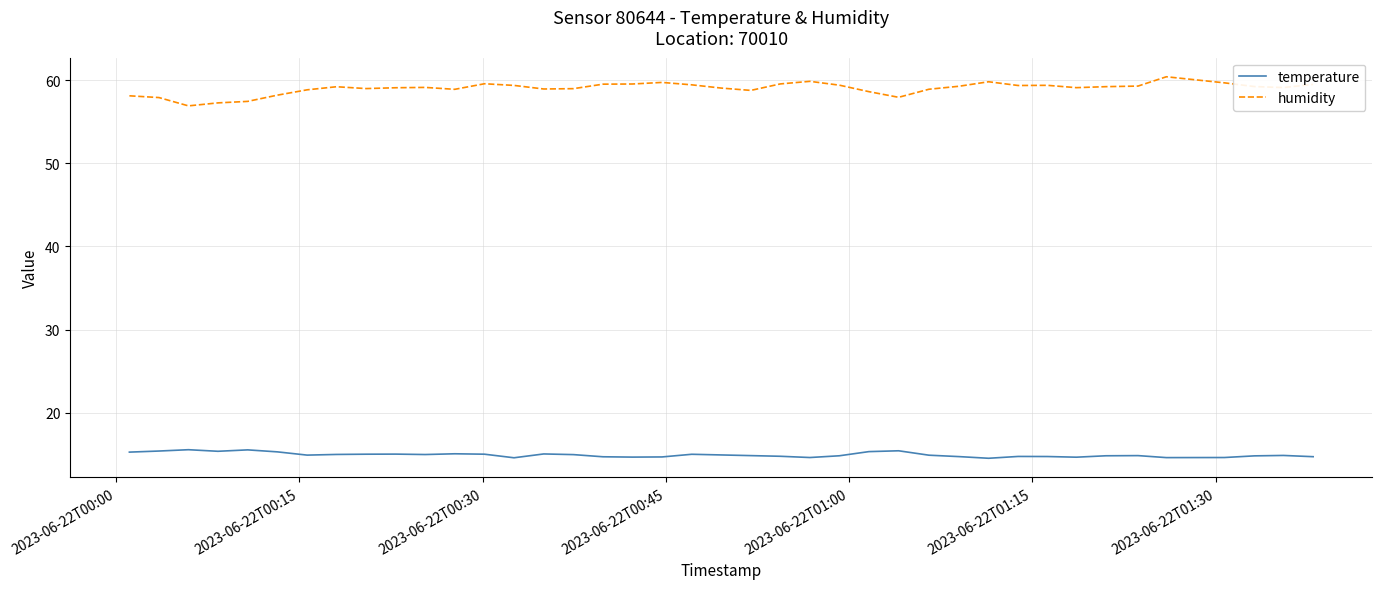

How many lines are shown in the chart?

2